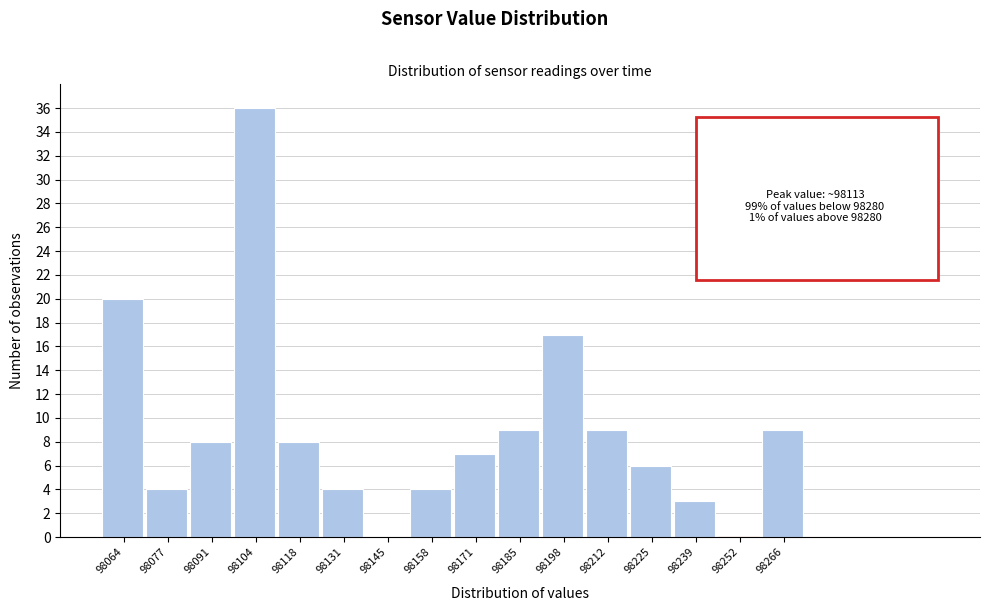

Reading left to right, list all the values displayed in this chart.

98064=20	98077=4	98091=8	98104=36	98118=8	98131=4	98145=0	98158=4	98171=7	98185=9	98198=17	98212=9	98225=6	98239=3	98252=0	98266=9